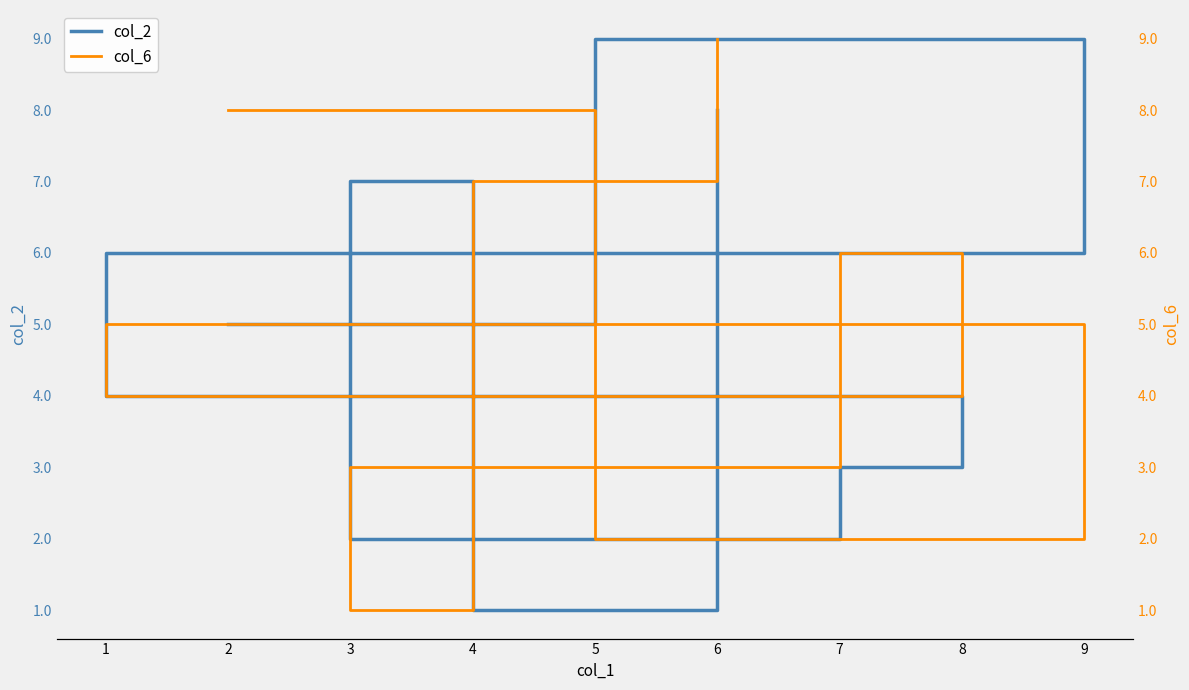

Does the chart have visible grid lines?

No